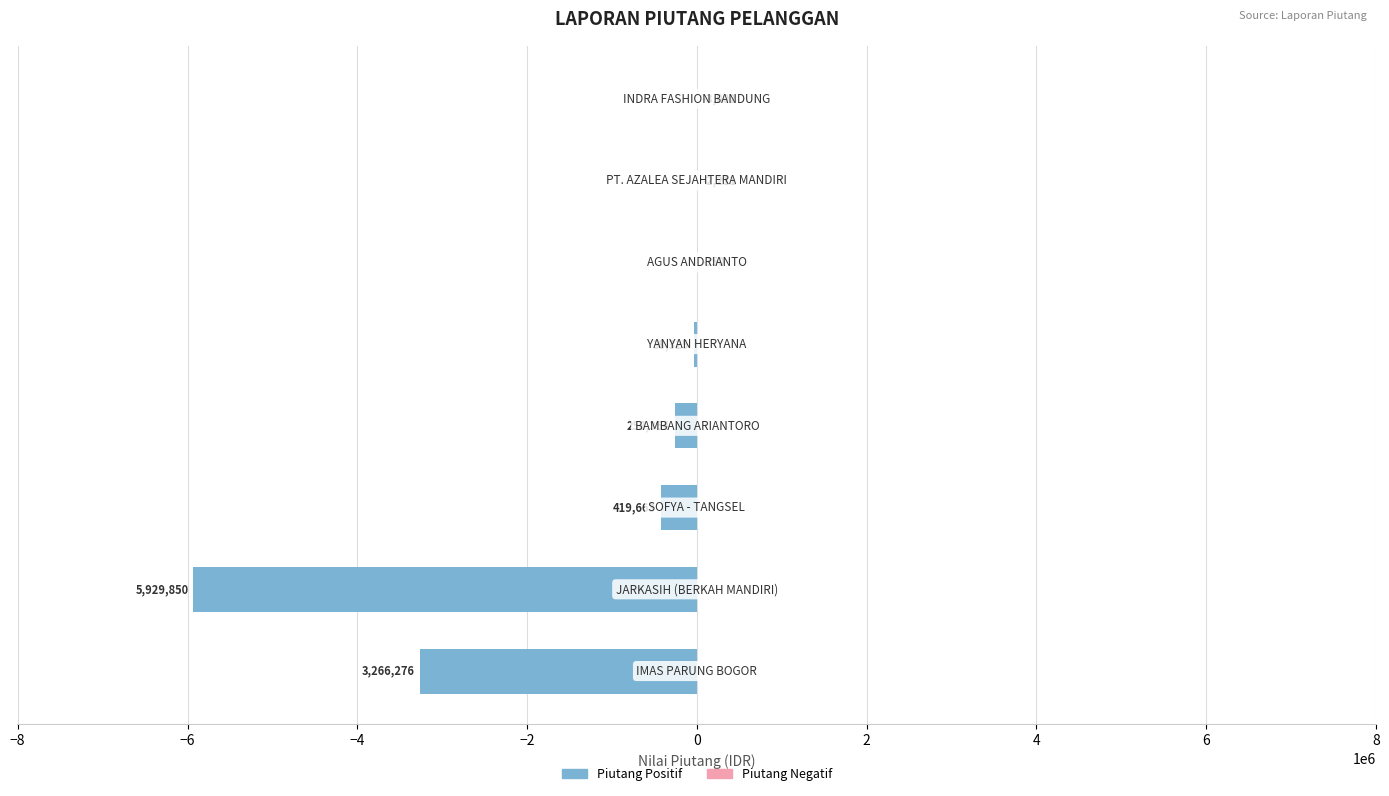

List the series in order of their overall mean, lowest first.

Nilai Piutang (Positif), Nilai Piutang (Negatif)